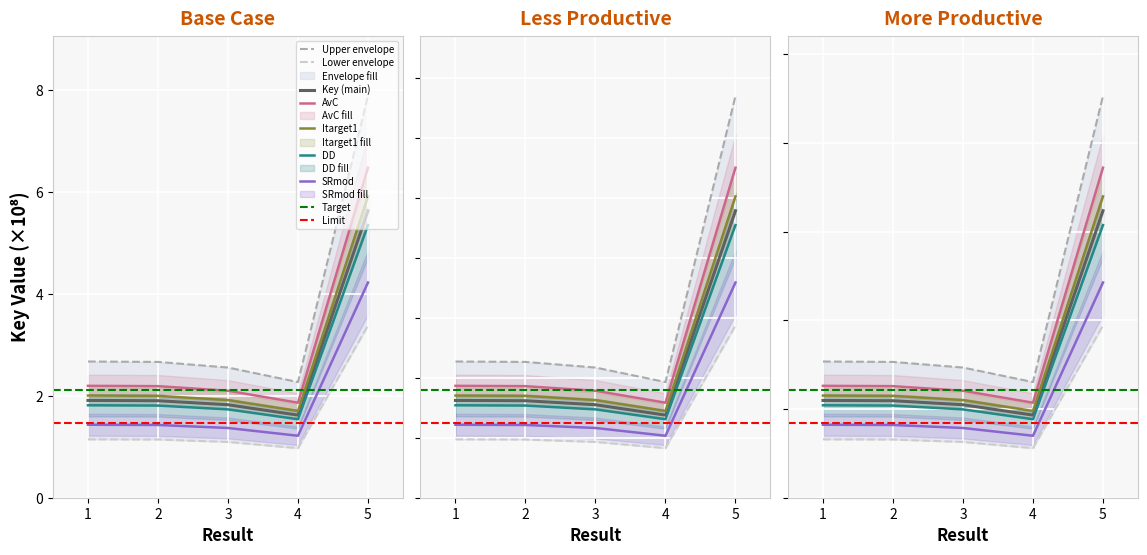

Rank the categories by value from highest to lowest.

5, 1, 2, 3, 4